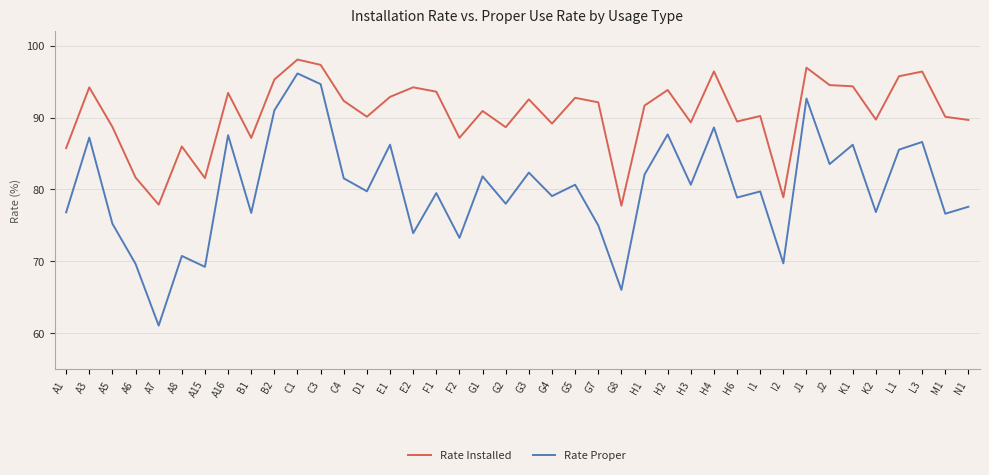

Which series has the largest range (max minus min)?

Rate Proper